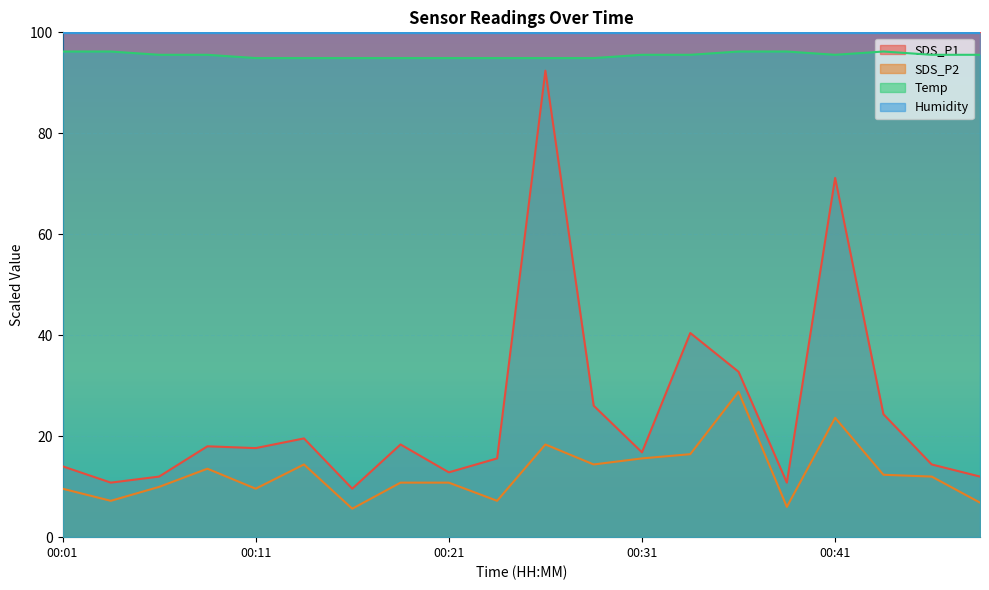

Rank the series by their maximum value, from highest to lowest.

Humidity, Temp, SDS_P1, SDS_P2